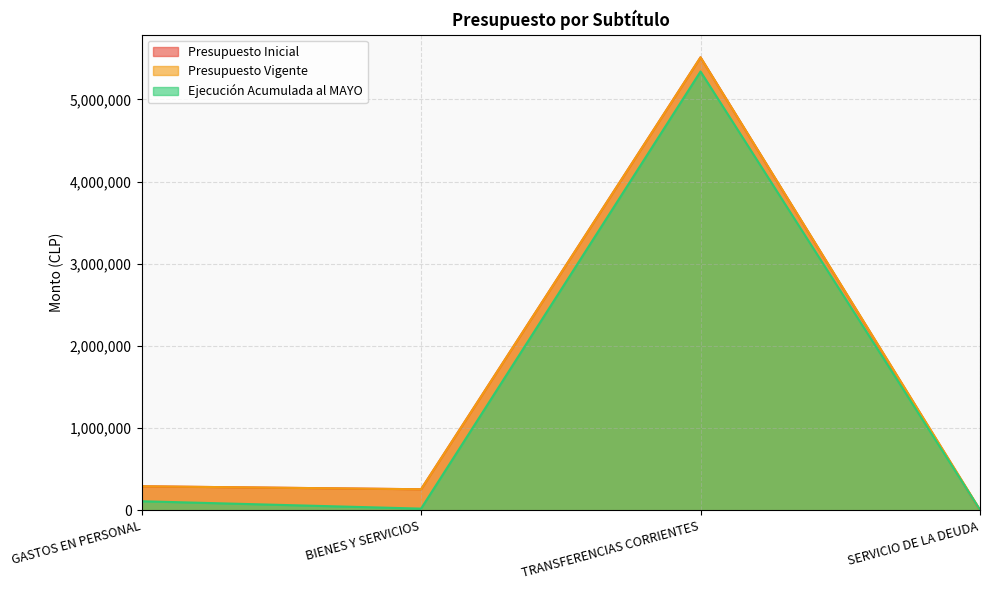

Between GASTOS EN PERSONAL and BIENES Y SERVICIOS, which is larger?

GASTOS EN PERSONAL